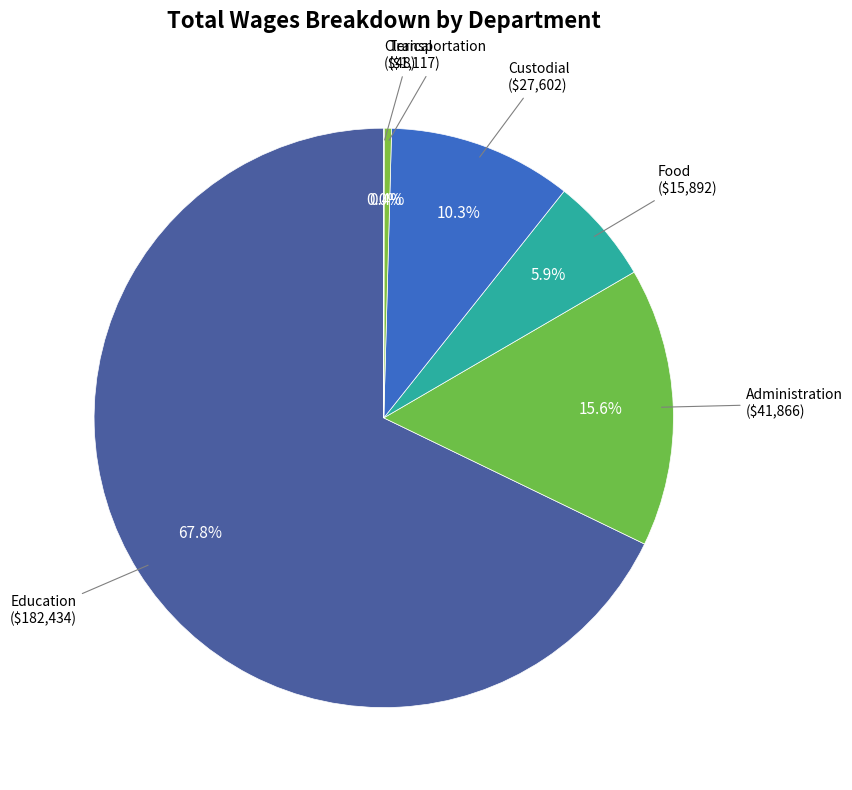

To the nearest percent, what is the difference between the largest and smallest slice percentages?

68%